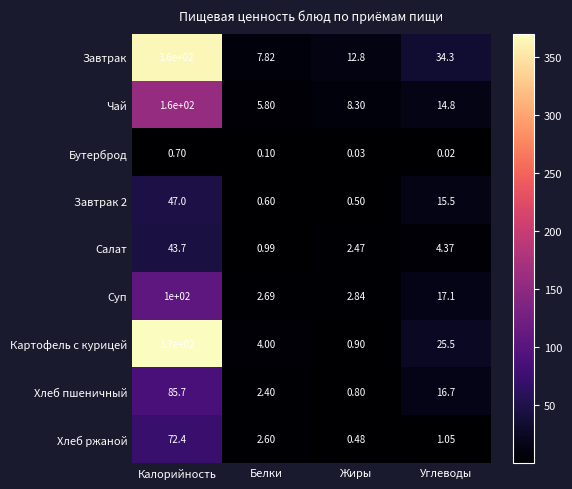

Between Белки and Углеводы, which series saw the biggest shift?

Завтрак